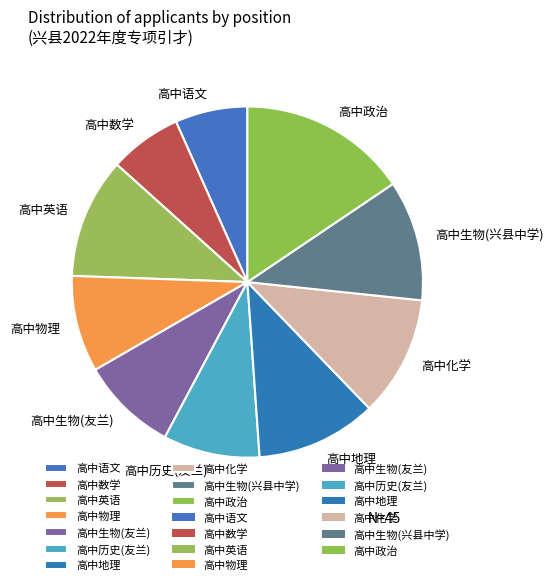

How many slices are in this pie chart?

10